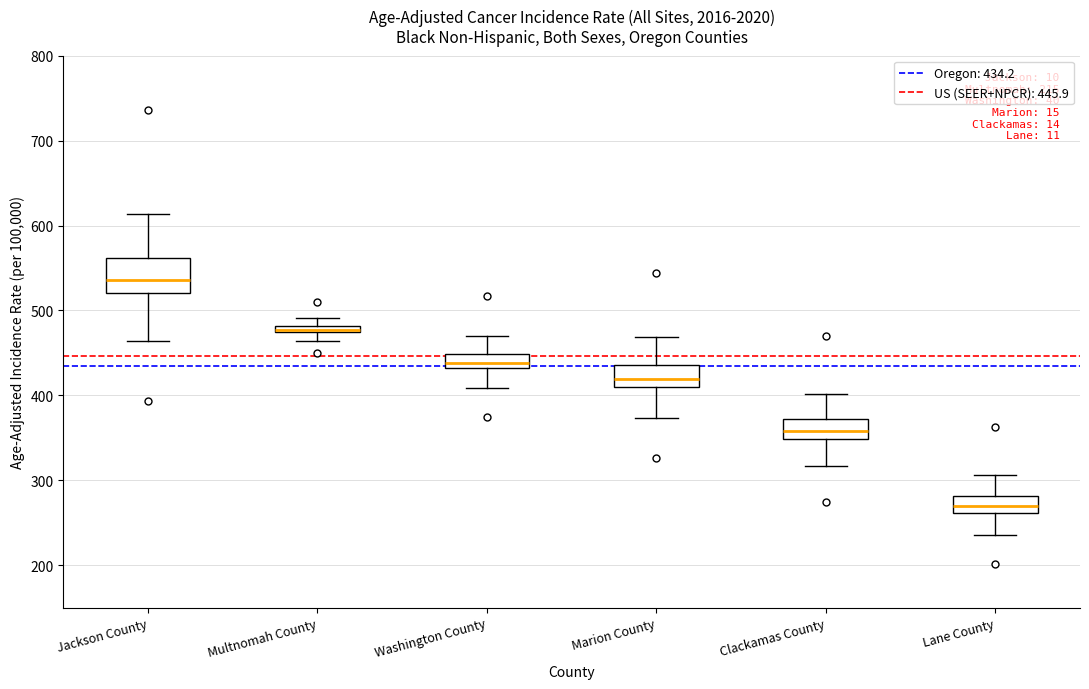

Which box has the highest median line?

Jackson County